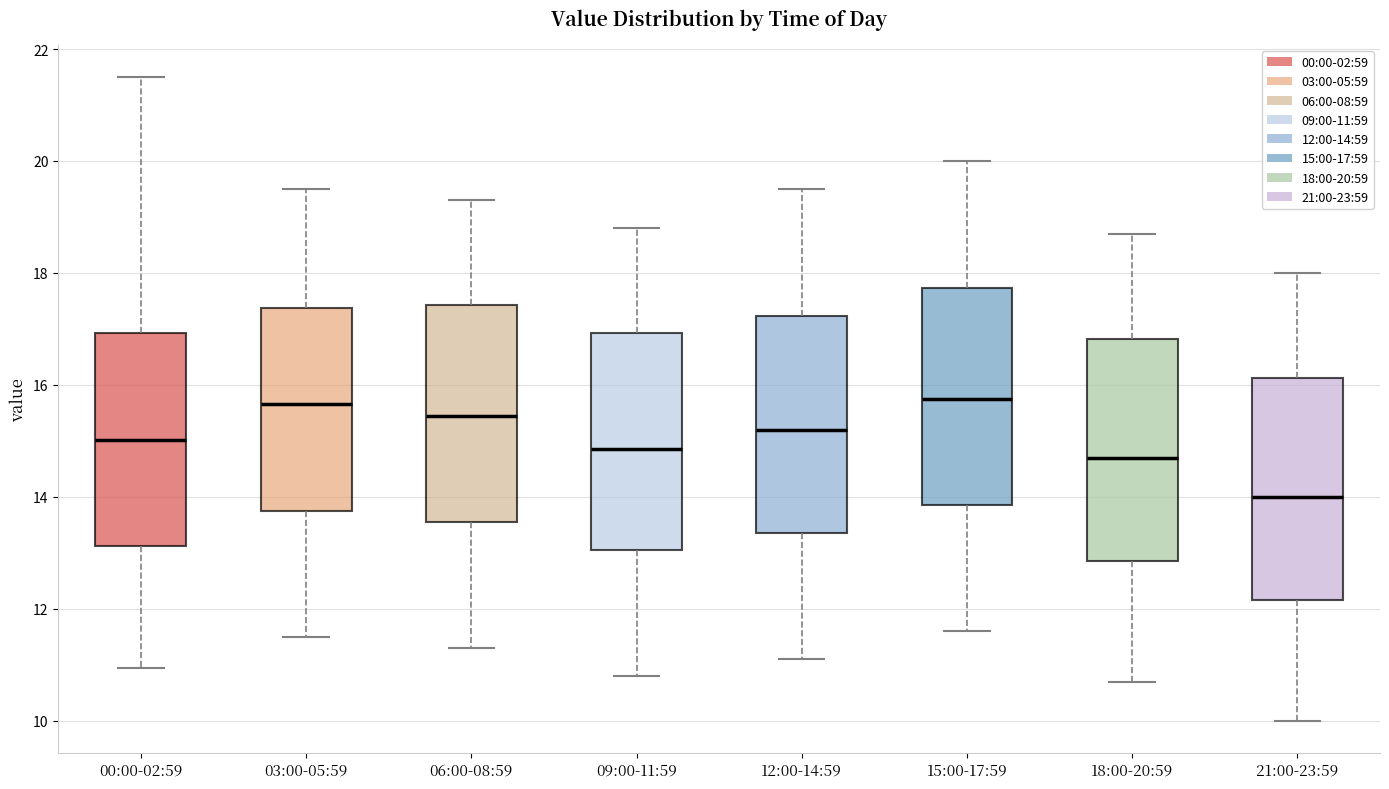

Reading left to right, read every box against the y-axis: the position of its median line, the range the box covers, and the ends of its whiskers. The values are not printed on the chart, so give them approximately, as read against the axis.

00:00-02:59: median 15.0, box 13.2 to 17.0, whiskers 11.0 to 21.6
03:00-05:59: median 15.6, box 13.8 to 17.4, whiskers 11.6 to 19.6
06:00-08:59: median 15.4, box 13.6 to 17.4, whiskers 11.4 to 19.4
09:00-11:59: median 14.8, box 13.0 to 17.0, whiskers 10.8 to 18.8
12:00-14:59: median 15.2, box 13.4 to 17.2, whiskers 11.2 to 19.6
15:00-17:59: median 15.8, box 13.8 to 17.8, whiskers 11.6 to 20.0
18:00-20:59: median 14.8, box 12.8 to 16.8, whiskers 10.8 to 18.8
21:00-23:59: median 14.0, box 12.2 to 16.2, whiskers 10.0 to 18.0